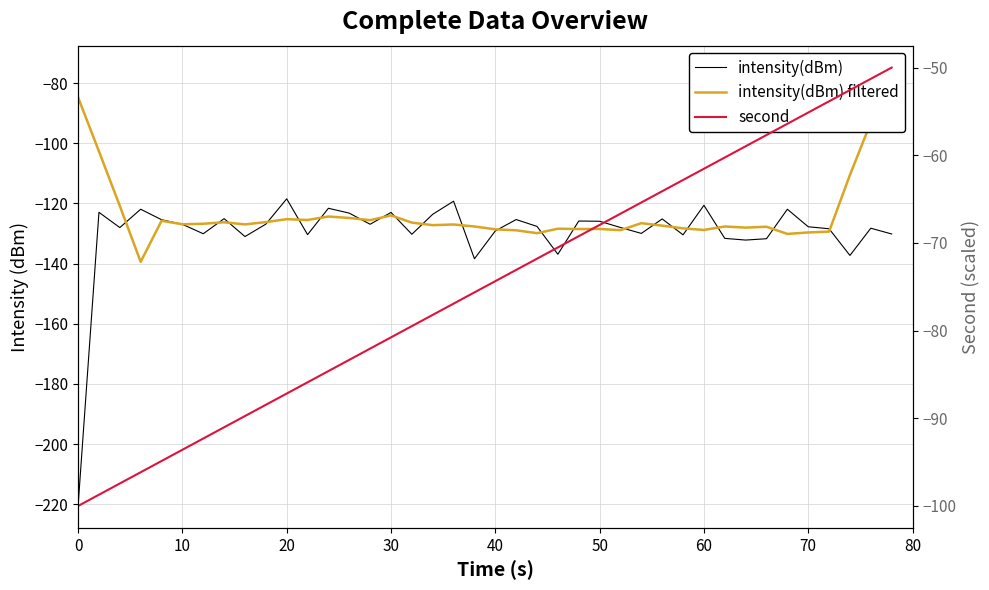

List the series in order of their peak value, lowest first.

intensity(dBm), intensity(dBm) filtered, second